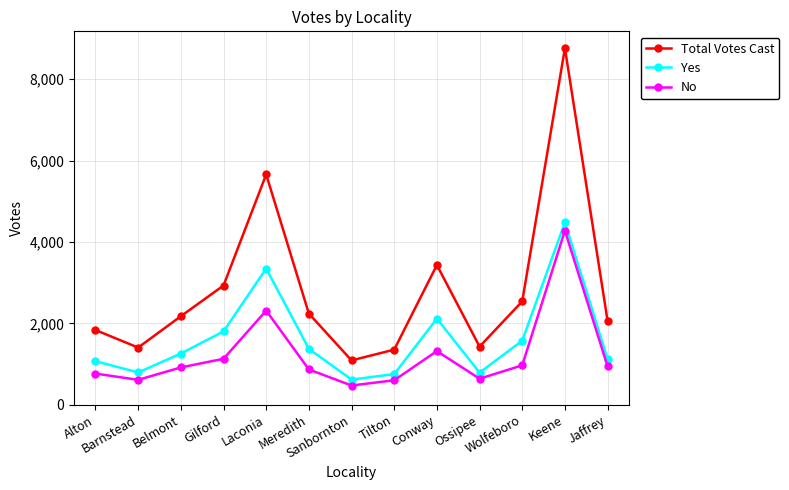

What is the maximum value shown in the chart?

8761